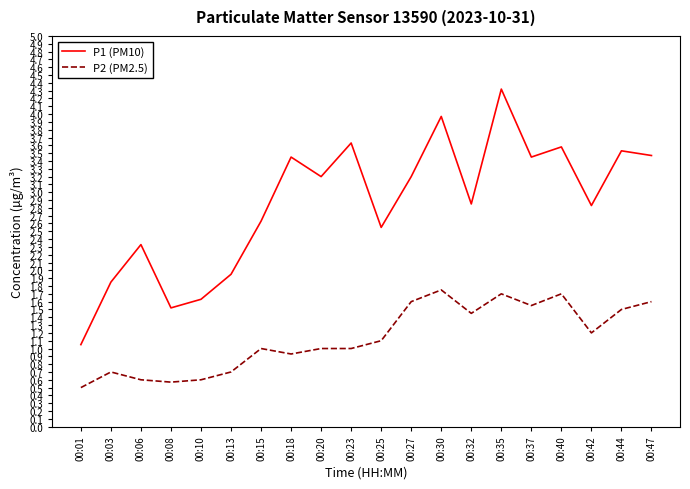

What are all the series names shown in the legend?

P1 (PM10), P2 (PM2.5)